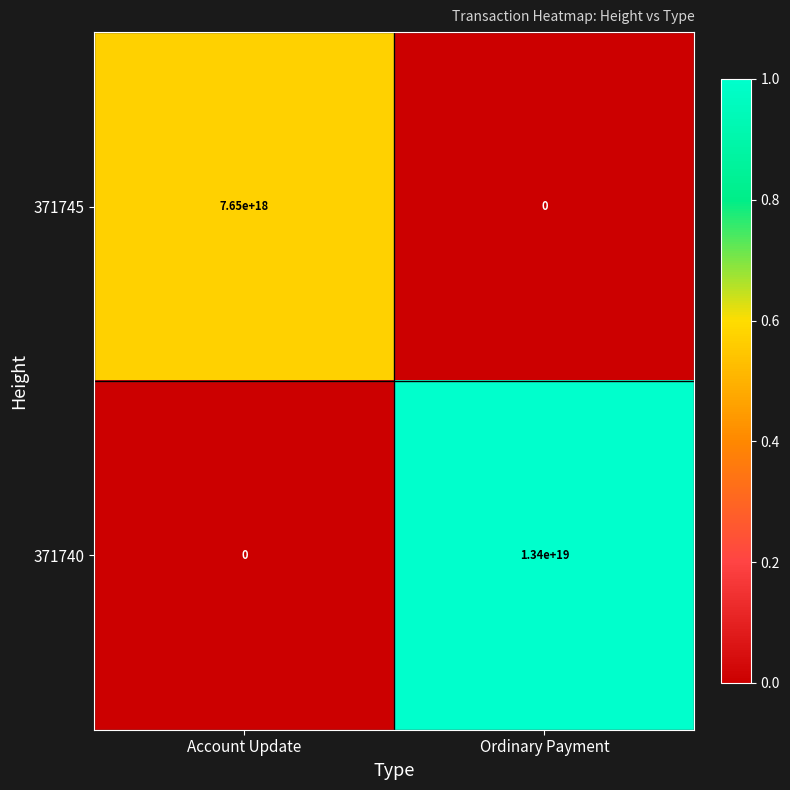

Which series changed the most between Account Update and Ordinary Payment?

371740